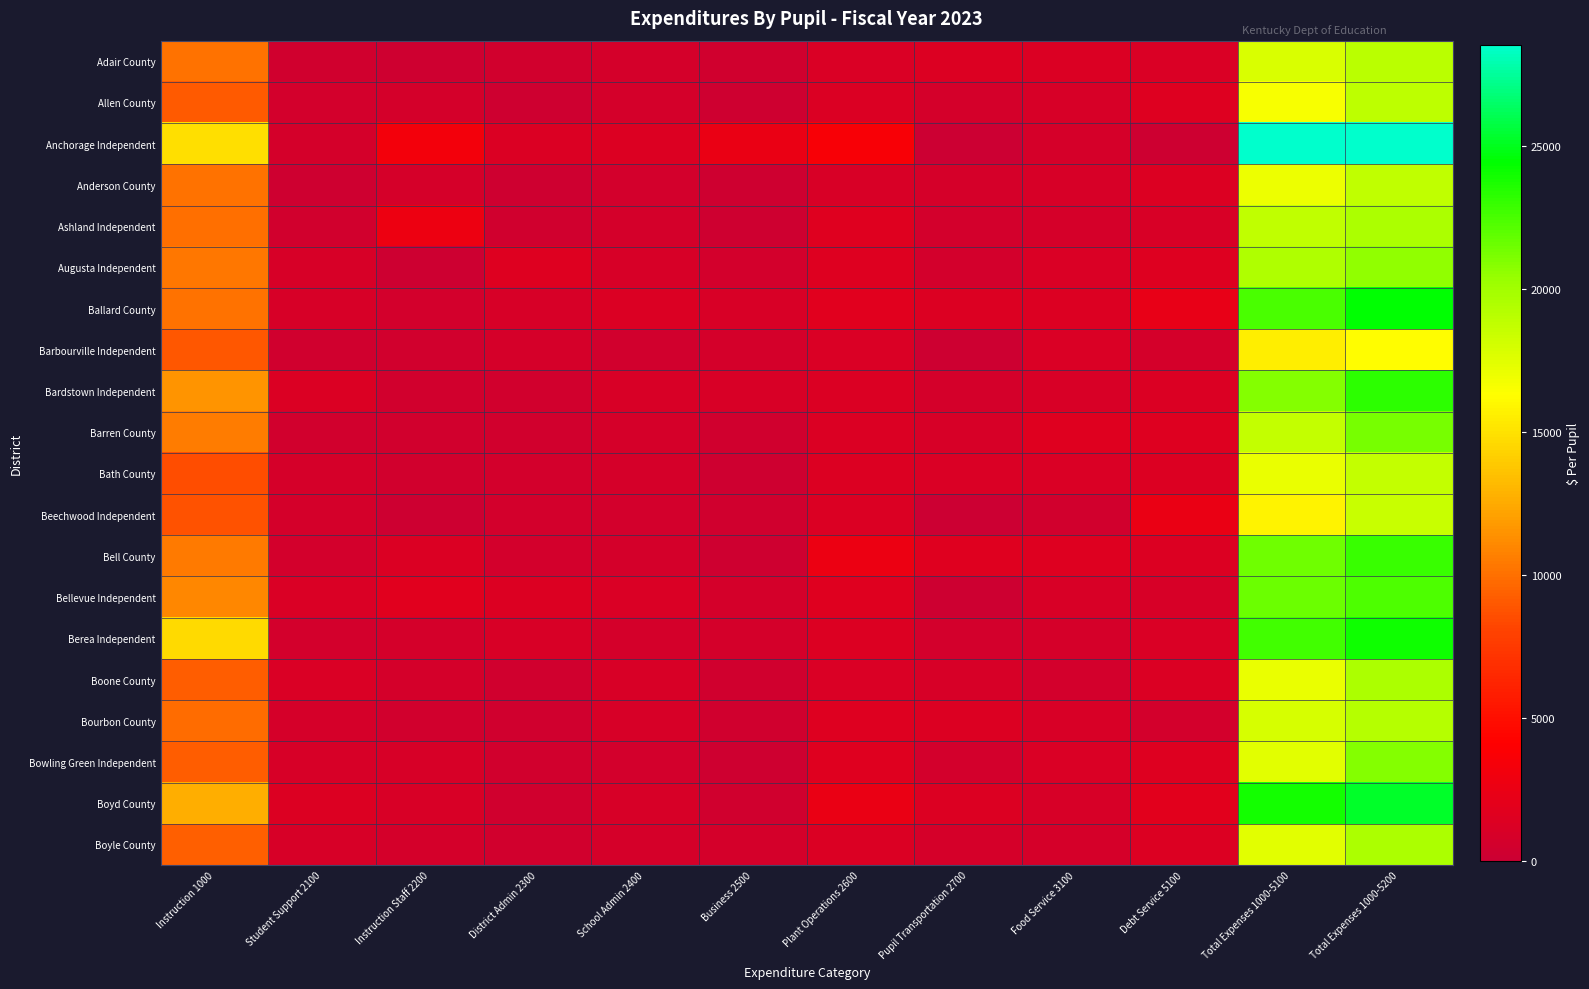

Reading left to right, extract all data points from this chart.

Adair County: Instruction 1000=10087	Student Support 2100=417	Instruction Staff 2200=317	District Admin 2300=499	School Admin 2400=737	Business 2500=372	Plant Operations 2600=1207	Pupil Transportation 2700=1359	Food Service 3100=1321	Debt Service 5100=1118	Total Expenses 1000-5100=17744	Total Expenses 1000-5200=19006
Allen County: Instruction 1000=9131	Student Support 2100=659	Instruction Staff 2200=758	District Admin 2300=288	School Admin 2400=725	Business 2500=285	Plant Operations 2600=1309	Pupil Transportation 2700=751	Food Service 3100=958	Debt Service 5100=1534	Total Expenses 1000-5100=16609	Total Expenses 1000-5200=18868
Anchorage Independent: Instruction 1000=14925	Student Support 2100=708	Instruction Staff 2200=3149	District Admin 2300=1244	School Admin 2400=1382	Business 2500=2475	Plant Operations 2600=3596	Pupil Transportation 2700=0	Food Service 3100=842	Debt Service 5100=129	Total Expenses 1000-5100=28452	Total Expenses 1000-5200=28539
Anderson County: Instruction 1000=10072	Student Support 2100=286	Instruction Staff 2200=830	District Admin 2300=291	School Admin 2400=590	Business 2500=293	Plant Operations 2600=1079	Pupil Transportation 2700=851	Food Service 3100=909	Debt Service 5100=1386	Total Expenses 1000-5100=16970	Total Expenses 1000-5200=18832
Ashland Independent: Instruction 1000=9943	Student Support 2100=557	Instruction Staff 2200=2741	District Admin 2300=349	School Admin 2400=717	Business 2500=239	Plant Operations 2600=1639	Pupil Transportation 2700=592	Food Service 3100=817	Debt Service 5100=1025	Total Expenses 1000-5100=18786	Total Expenses 1000-5200=19614
Augusta Independent: Instruction 1000=10287	Student Support 2100=921	Instruction Staff 2200=209	District Admin 2300=1464	School Admin 2400=903	Business 2500=599	Plant Operations 2600=1533	Pupil Transportation 2700=625	Food Service 3100=1200	Debt Service 5100=1524	Total Expenses 1000-5100=19436	Total Expenses 1000-5200=20598
Ballard County: Instruction 1000=10144	Student Support 2100=956	Instruction Staff 2200=589	District Admin 2300=991	School Admin 2400=1330	Business 2500=1052	Plant Operations 2600=1777	Pupil Transportation 2700=1399	Food Service 3100=1444	Debt Service 5100=2335	Total Expenses 1000-5100=22424	Total Expenses 1000-5200=24454
Barbourville Independent: Instruction 1000=8922	Student Support 2100=403	Instruction Staff 2200=518	District Admin 2300=841	School Admin 2400=499	Business 2500=750	Plant Operations 2600=1215	Pupil Transportation 2700=213	Food Service 3100=1220	Debt Service 5100=775	Total Expenses 1000-5100=15504	Total Expenses 1000-5200=16192
Bardstown Independent: Instruction 1000=11522	Student Support 2100=1317	Instruction Staff 2200=548	District Admin 2300=542	School Admin 2400=1059	Business 2500=1016	Plant Operations 2600=1239	Pupil Transportation 2700=716	Food Service 3100=1075	Debt Service 5100=1323	Total Expenses 1000-5100=20945	Total Expenses 1000-5200=23189
Barren County: Instruction 1000=10496	Student Support 2100=457	Instruction Staff 2200=473	District Admin 2300=521	School Admin 2400=886	Business 2500=410	Plant Operations 2600=1258	Pupil Transportation 2700=922	Food Service 3100=1663	Debt Service 5100=1509	Total Expenses 1000-5100=18726	Total Expenses 1000-5200=21193
Bath County: Instruction 1000=8564	Student Support 2100=881	Instruction Staff 2200=484	District Admin 2300=632	School Admin 2400=792	Business 2500=329	Plant Operations 2600=1378	Pupil Transportation 2700=1162	Food Service 3100=1132	Debt Service 5100=1347	Total Expenses 1000-5100=17104	Total Expenses 1000-5200=18651
Beechwood Independent: Instruction 1000=8768	Student Support 2100=724	Instruction Staff 2200=212	District Admin 2300=589	School Admin 2400=608	Business 2500=410	Plant Operations 2600=1235	Pupil Transportation 2700=99	Food Service 3100=535	Debt Service 5100=2463	Total Expenses 1000-5100=15779	Total Expenses 1000-5200=18454
Bell County: Instruction 1000=10463	Student Support 2100=649	Instruction Staff 2200=1288	District Admin 2300=665	School Admin 2400=766	Business 2500=331	Plant Operations 2600=2665	Pupil Transportation 2700=1575	Food Service 3100=1473	Debt Service 5100=1372	Total Expenses 1000-5100=21461	Total Expenses 1000-5200=22918
Bellevue Independent: Instruction 1000=10957	Student Support 2100=1168	Instruction Staff 2200=1720	District Admin 2300=1393	School Admin 2400=1135	Business 2500=765	Plant Operations 2600=1648	Pupil Transportation 2700=146	Food Service 3100=1069	Debt Service 5100=970	Total Expenses 1000-5100=21523	Total Expenses 1000-5200=22368
Berea Independent: Instruction 1000=14636	Student Support 2100=595	Instruction Staff 2200=747	District Admin 2300=1102	School Admin 2400=772	Business 2500=703	Plant Operations 2600=1427	Pupil Transportation 2700=584	Food Service 3100=879	Debt Service 5100=1185	Total Expenses 1000-5100=22737	Total Expenses 1000-5200=24072
Boone County: Instruction 1000=9243	Student Support 2100=1123	Instruction Staff 2200=718	District Admin 2300=414	School Admin 2400=1032	Business 2500=359	Plant Operations 2600=1208	Pupil Transportation 2700=998	Food Service 3100=616	Debt Service 5100=1300	Total Expenses 1000-5100=17127	Total Expenses 1000-5200=19552
Bourbon County: Instruction 1000=9840	Student Support 2100=852	Instruction Staff 2200=527	District Admin 2300=438	School Admin 2400=929	Business 2500=374	Plant Operations 2600=1516	Pupil Transportation 2700=1417	Food Service 3100=1026	Debt Service 5100=576	Total Expenses 1000-5100=17863	Total Expenses 1000-5200=19207
Bowling Green Independent: Instruction 1000=9153	Student Support 2100=926	Instruction Staff 2200=912	District Admin 2300=446	School Admin 2400=629	Business 2500=321	Plant Operations 2600=1613	Pupil Transportation 2700=610	Food Service 3100=1148	Debt Service 5100=1460	Total Expenses 1000-5100=17454	Total Expenses 1000-5200=20930
Boyd County: Instruction 1000=12647	Student Support 2100=1353	Instruction Staff 2200=1062	District Admin 2300=419	School Admin 2400=1000	Business 2500=376	Plant Operations 2600=2456	Pupil Transportation 2700=1376	Food Service 3100=980	Debt Service 5100=1863	Total Expenses 1000-5100=23938	Total Expenses 1000-5200=25299
Boyle County: Instruction 1000=9309	Student Support 2100=942	Instruction Staff 2200=730	District Admin 2300=459	School Admin 2400=883	Business 2500=701	Plant Operations 2600=1257	Pupil Transportation 2700=832	Food Service 3100=797	Debt Service 5100=1368	Total Expenses 1000-5100=17430	Total Expenses 1000-5200=19607